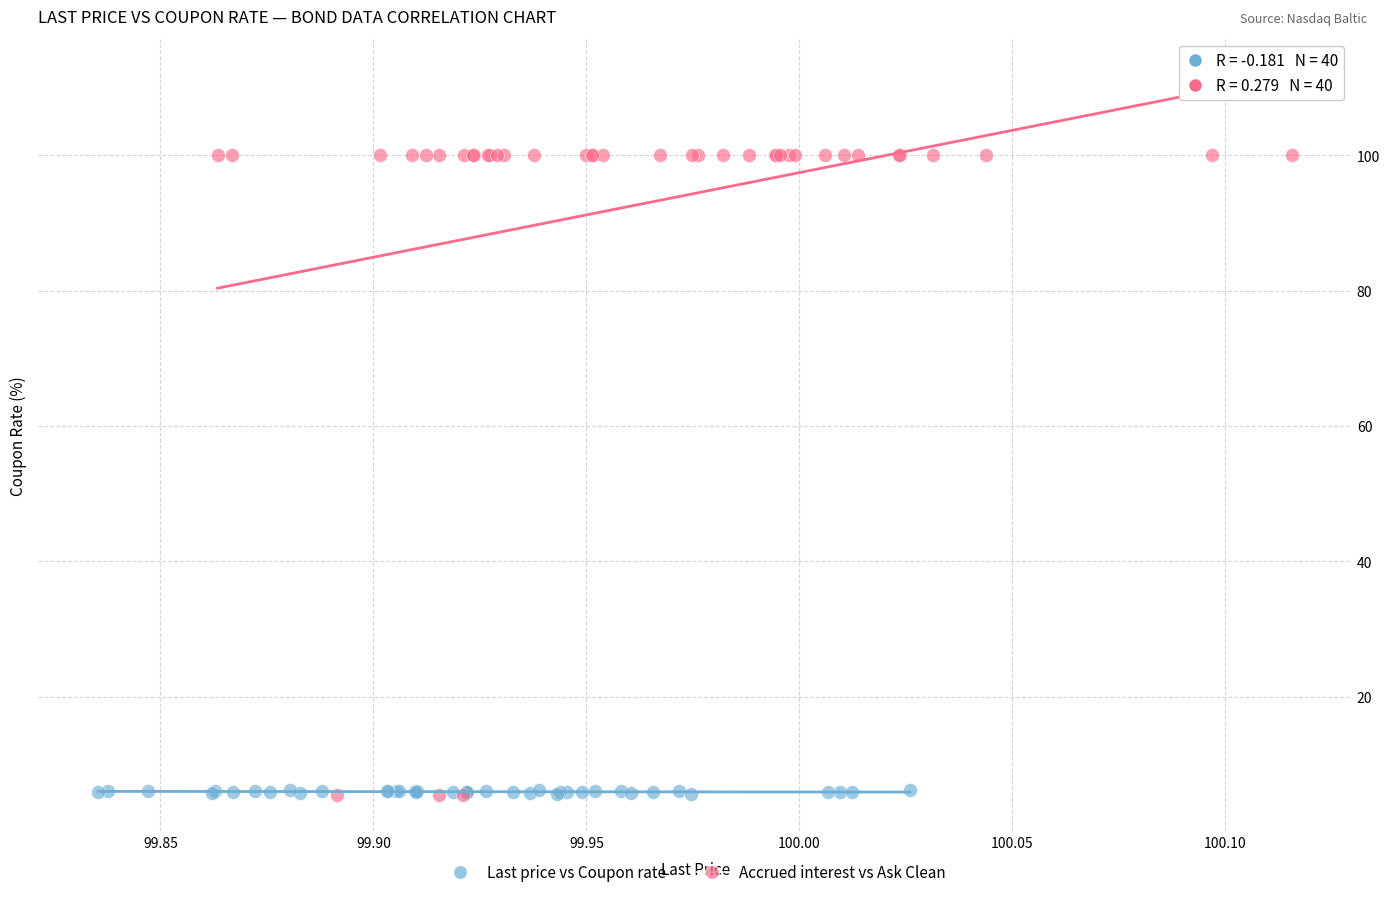

Which series contains the highest Y value?

Accrued interest vs Ask Clean